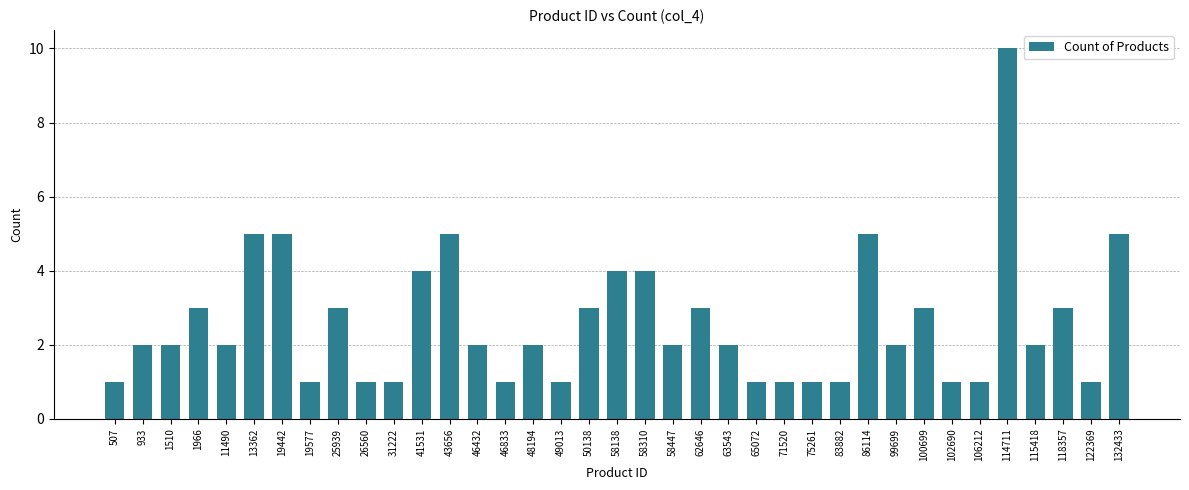

What is the minimum value shown in the chart?

1